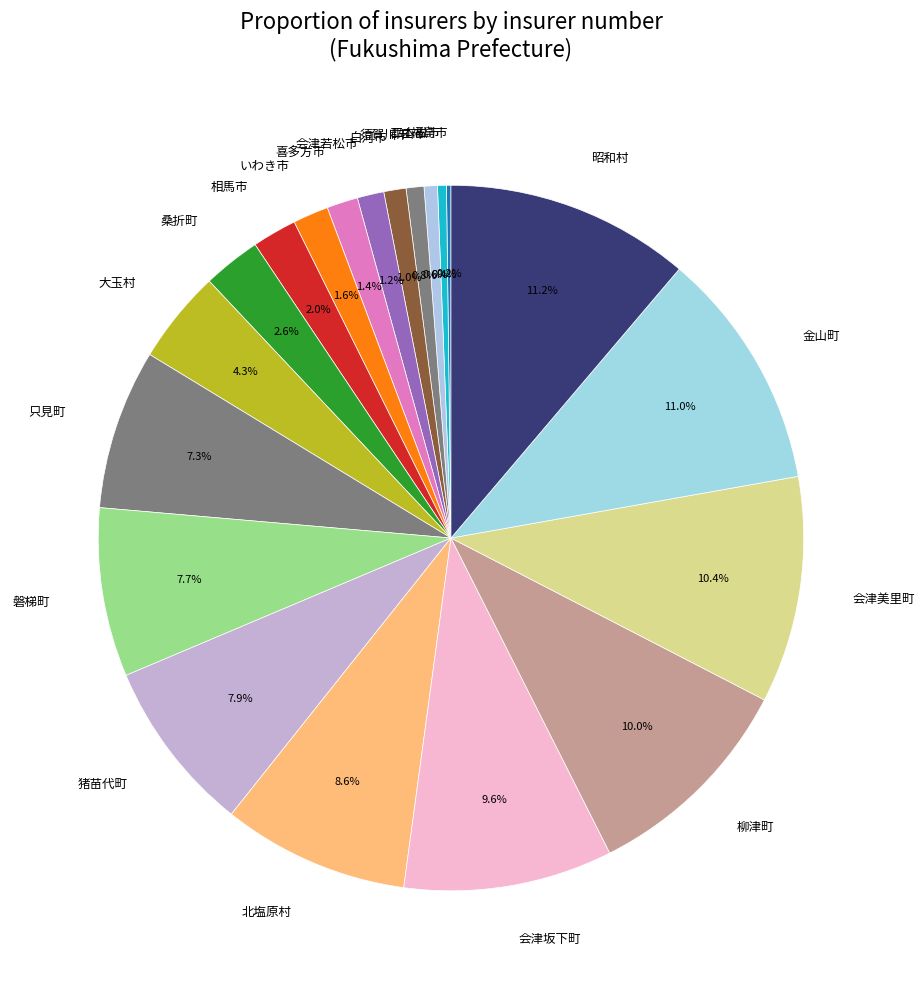

True or false: いわき市 accounts for 2% of the total.

True